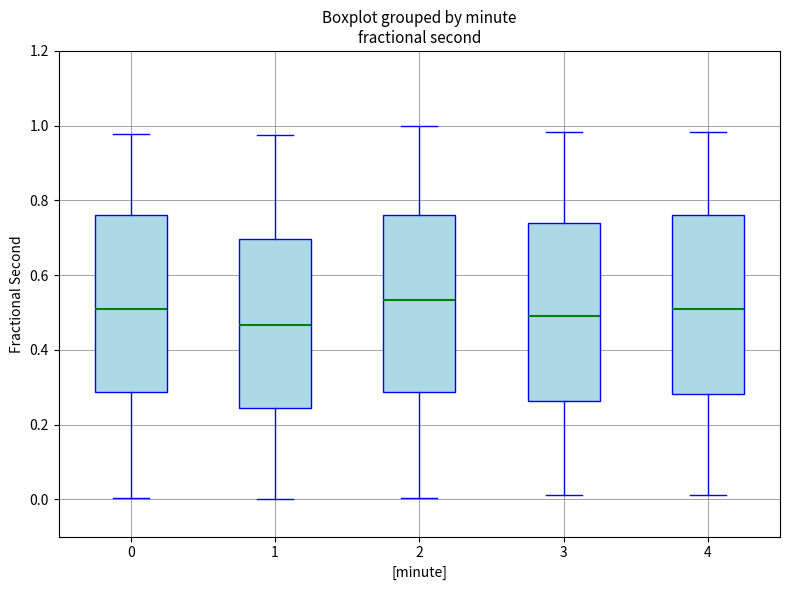

Reading left to right, read every box against the y-axis: the position of its median line, the range the box covers, and the ends of its whiskers. The values are not printed on the chart, so give them approximately, as read against the axis.

0: median 0.50, box 0.28 to 0.76, whiskers 0.00 to 0.98
1: median 0.46, box 0.24 to 0.70, whiskers 0.00 to 0.98
2: median 0.54, box 0.28 to 0.76, whiskers 0.00 to 1.00
3: median 0.50, box 0.26 to 0.74, whiskers 0.02 to 0.98
4: median 0.50, box 0.28 to 0.76, whiskers 0.02 to 0.98